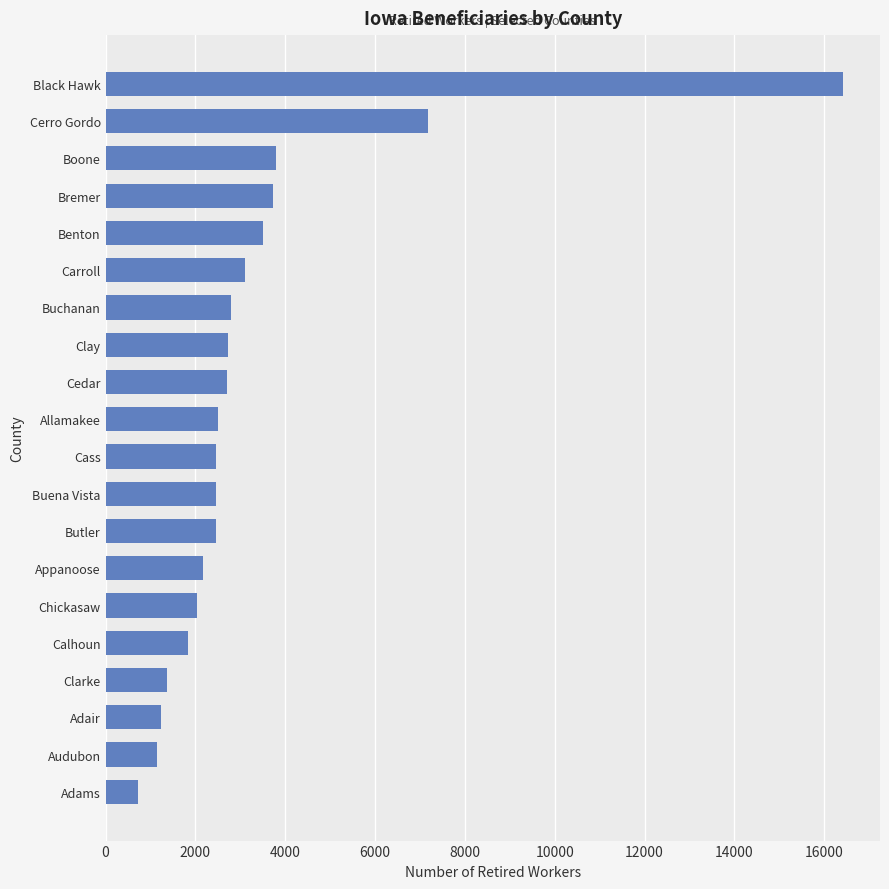

What is the approximate value at Calhoun?

1830